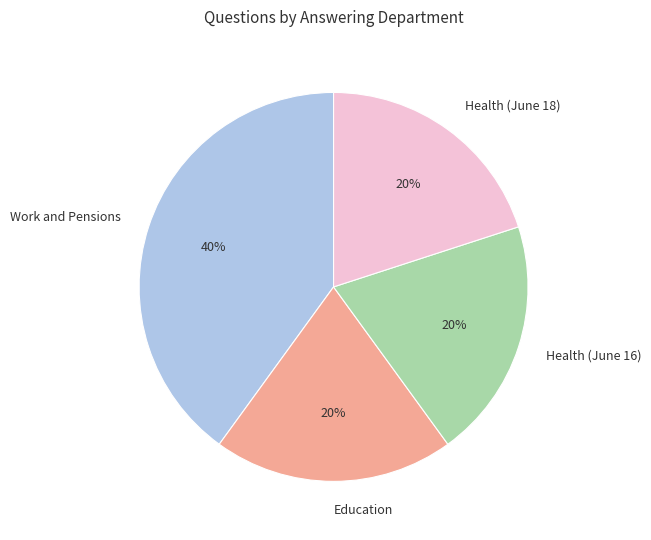

Approximately how many times larger is the value at Health (June 18) compared to Education?

1.0